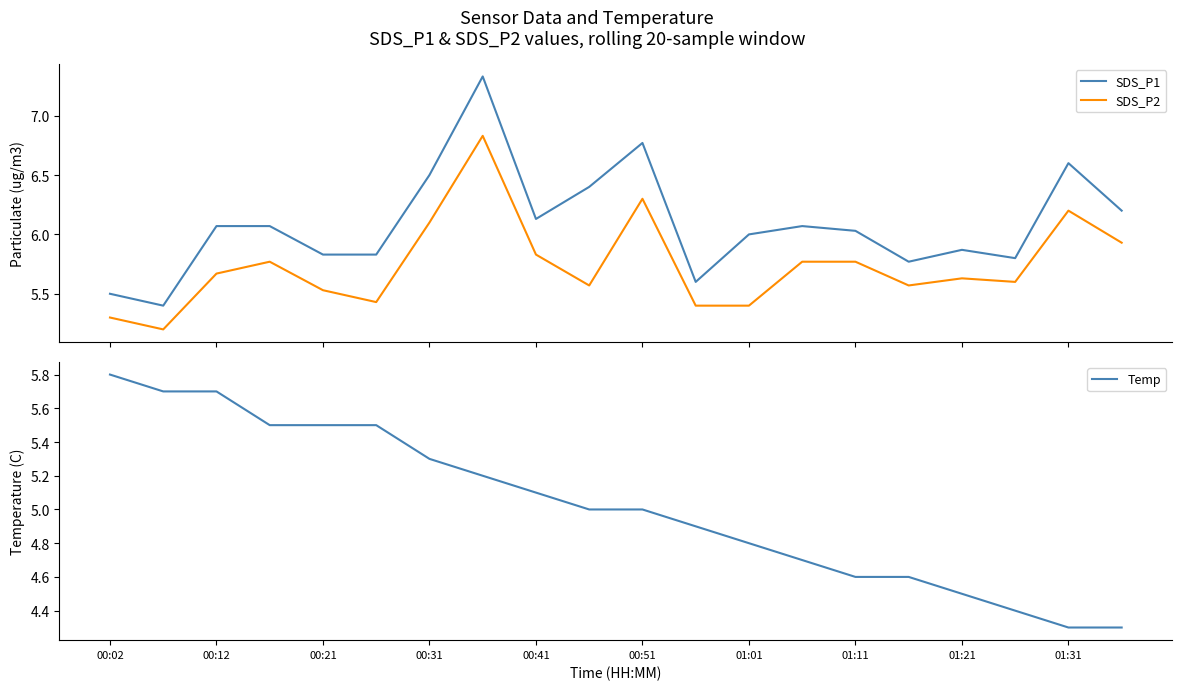

True or false: SDS_P2 and SDS_P1 cross at least once.

False